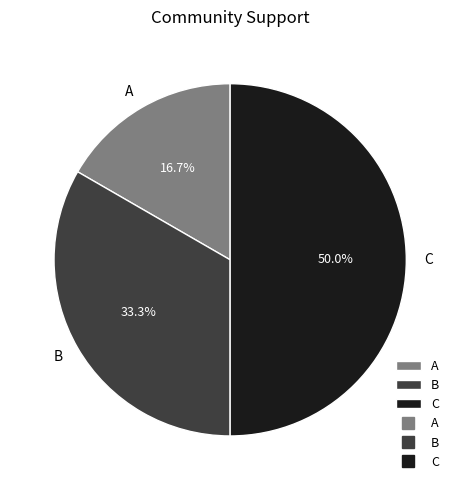

How much of the chart is everything except C?

50.0%